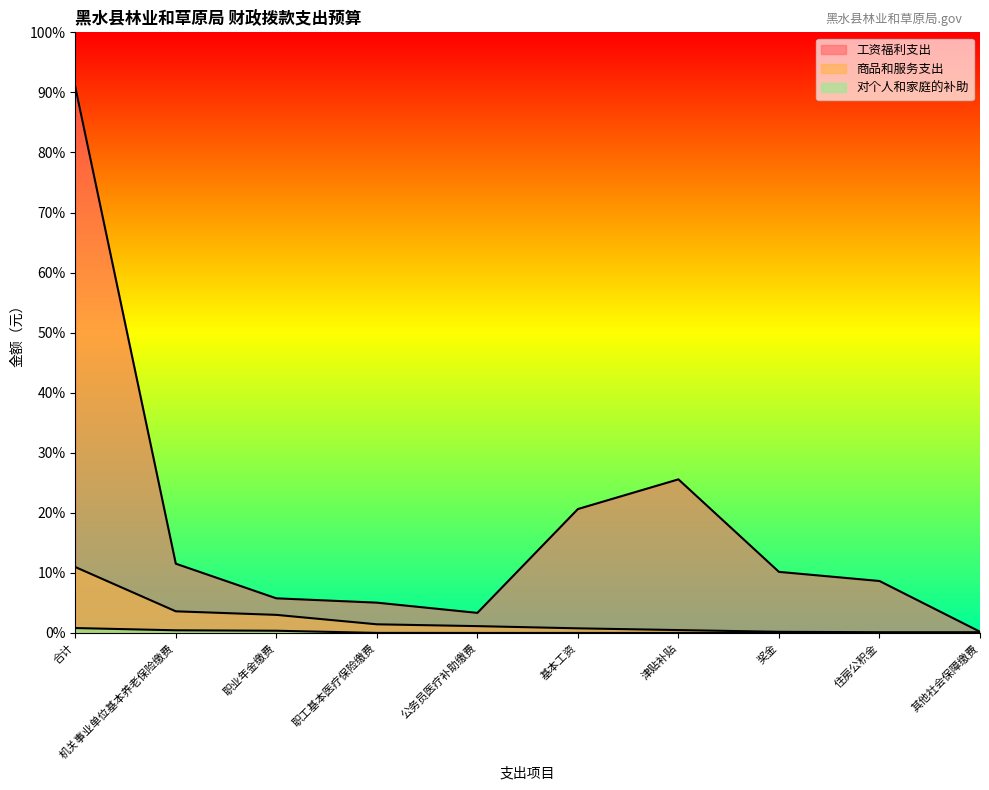

Is it true that 对个人和家庭的补助 equals 0.0 at 奖金?

True